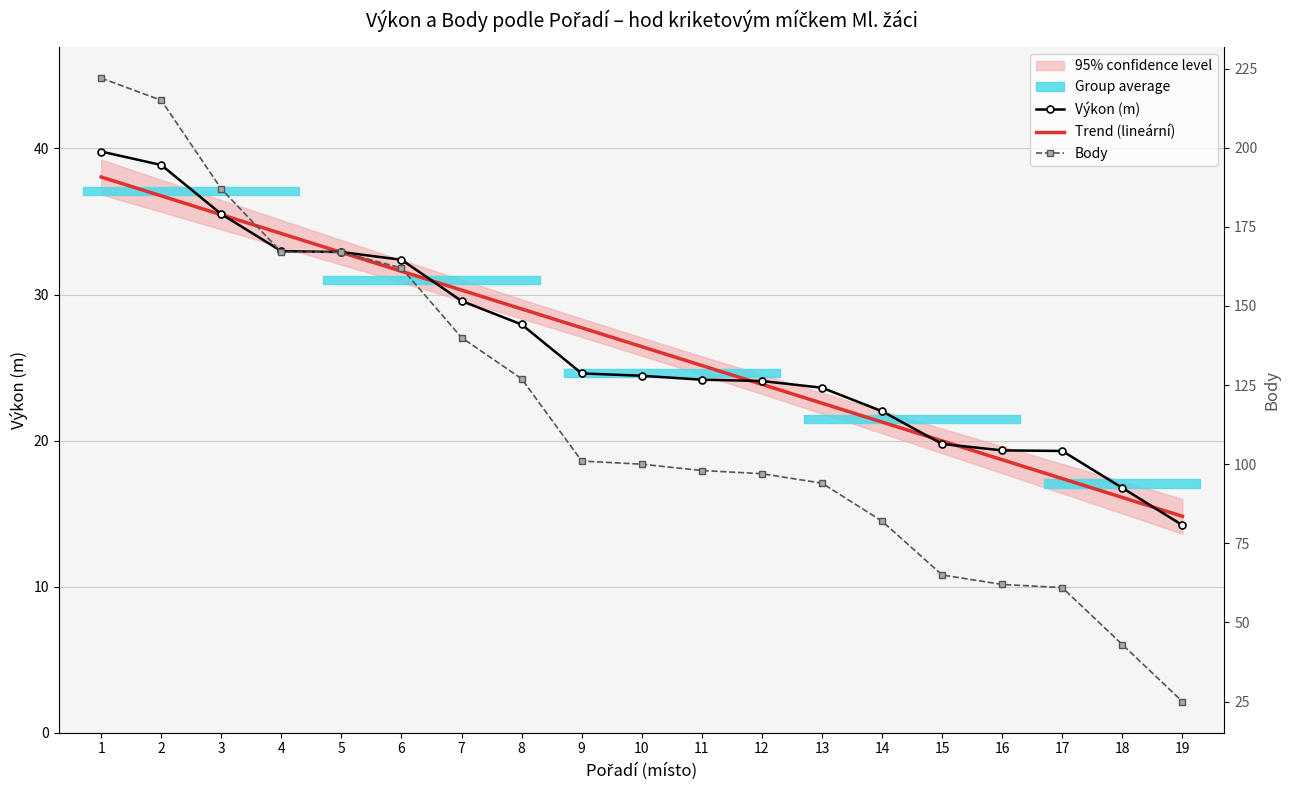

Reading left to right, what are all the values shown in this chart?

Výkon (m): 1=39.8	2=38.9	3=35.5	4=33.0	5=32.9	6=32.4	7=29.6	8=27.9	9=24.6	10=24.4	11=24.2	12=24.1	13=23.6	14=22.0	15=19.8	16=19.3	17=19.3	18=16.8	19=14.2
Trend (lineární): 1=38.0	2=36.8	3=35.5	4=34.2	5=32.9	6=31.6	7=30.3	8=29.0	9=27.7	10=26.4	11=25.1	12=23.9	13=22.6	14=21.3	15=20.0	16=18.7	17=17.4	18=16.1	19=14.8
Body: 1=222.0	2=215.0	3=187.0	4=167.0	5=167.0	6=162.0	7=140.0	8=127.0	9=101.0	10=100.0	11=98.0	12=97.0	13=94.0	14=82.0	15=65.0	16=62.0	17=61.0	18=43.0	19=25.0